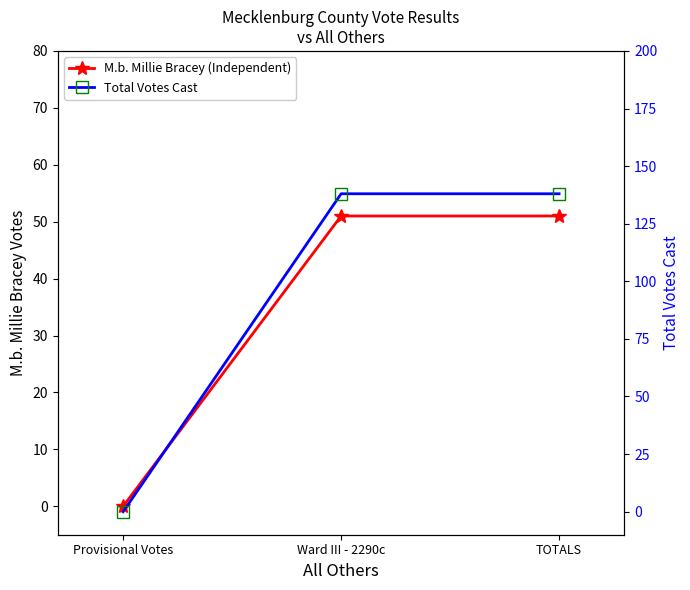

True or false: Total Votes Cast has a value of 138 at Ward III - 2290c.

True